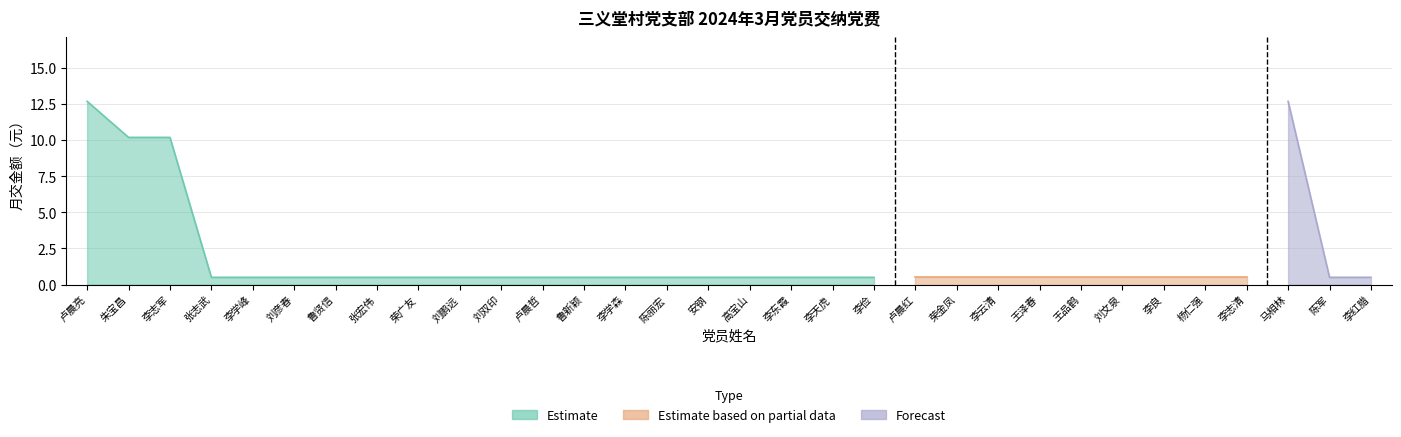

Where is the first local maximum?

马相林